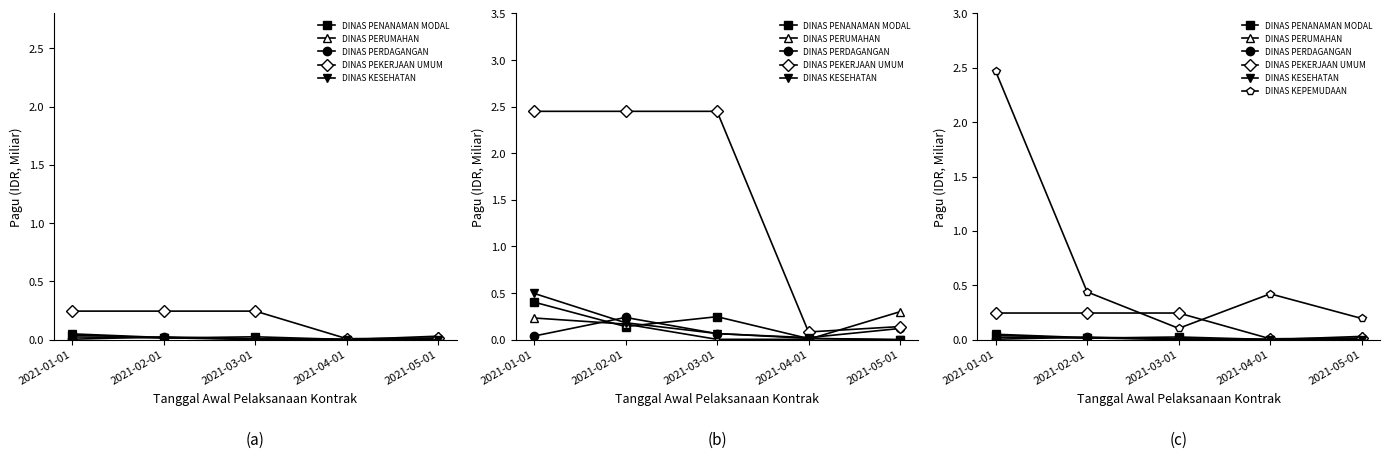

True or false: DINAS PENANAMAN MODAL and DINAS KEPEMUDAAN intersect in this chart.

False